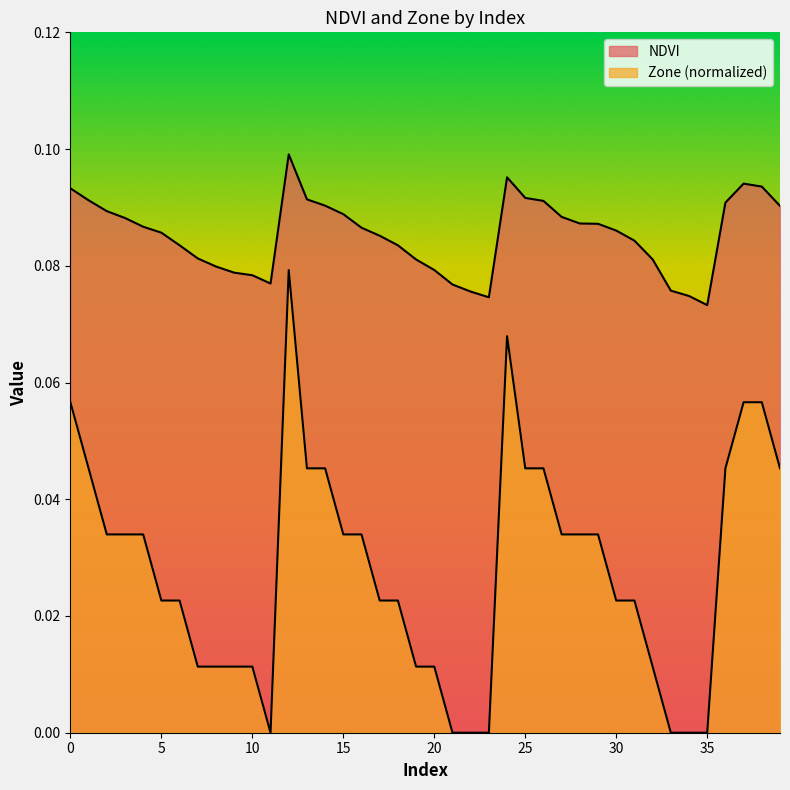

Count the Zone values in the range 0 to 1.

40